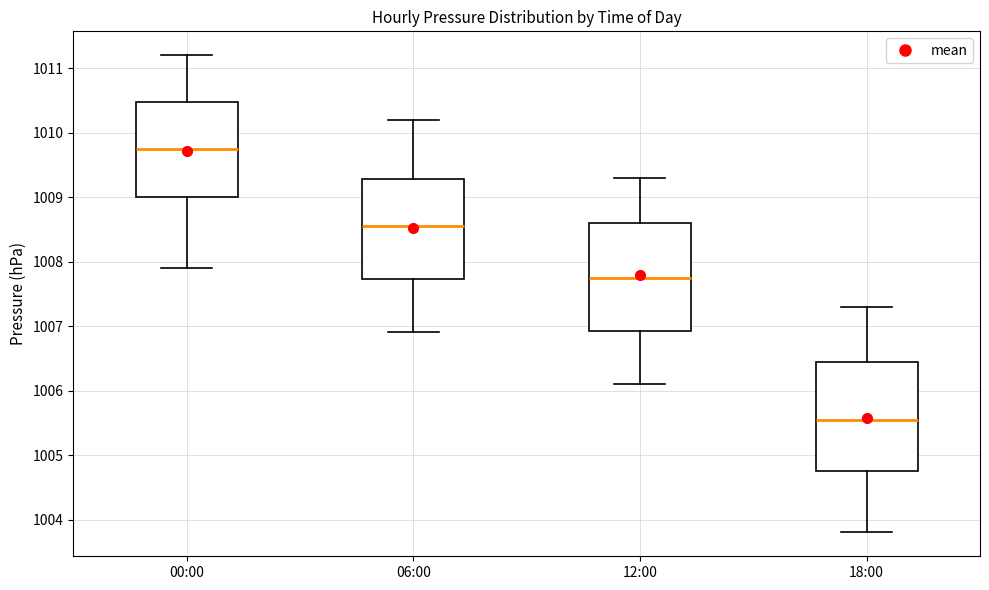

Reading left to right, transcribe this box plot: for each box, give where its median line is, the range the box spans, and where its two whiskers end, as read against the y-axis. The values are not printed on the chart, so give them approximately, as read against the axis.

00:00: median 1009.8, box 1009.0 to 1010.5, whiskers 1007.9 to 1011.2
06:00: median 1008.6, box 1007.7 to 1009.3, whiskers 1006.9 to 1010.2
12:00: median 1007.8, box 1006.9 to 1008.6, whiskers 1006.1 to 1009.3
18:00: median 1005.6, box 1004.8 to 1006.5, whiskers 1003.8 to 1007.3